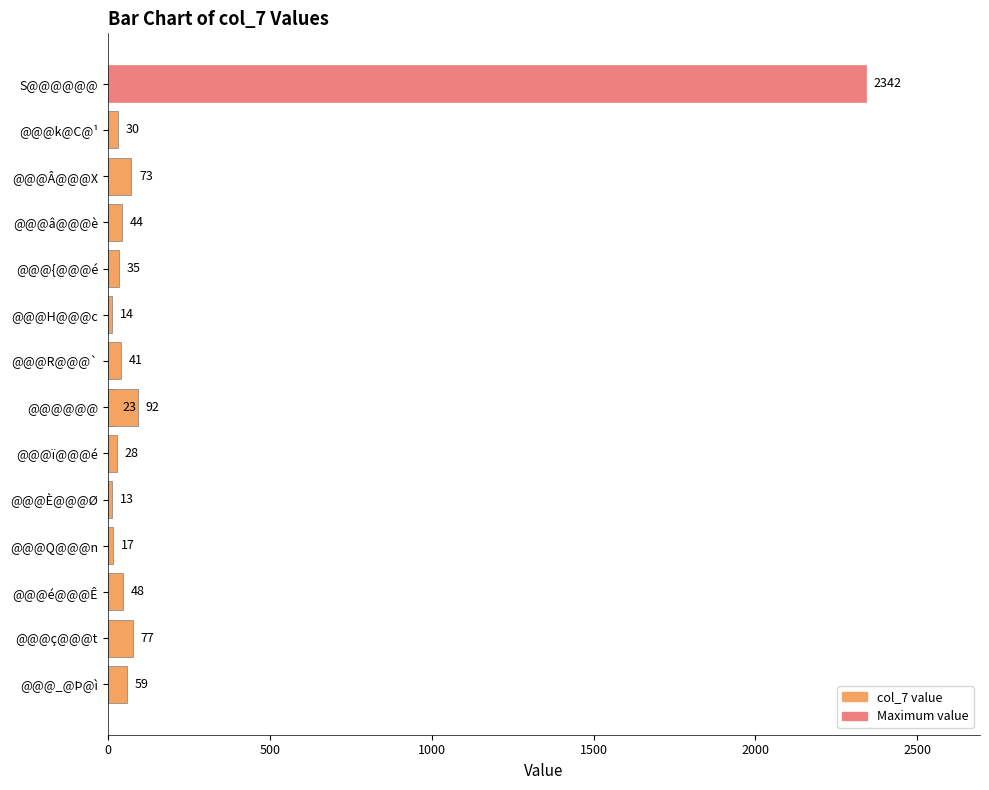

How many values exceed 41?

7